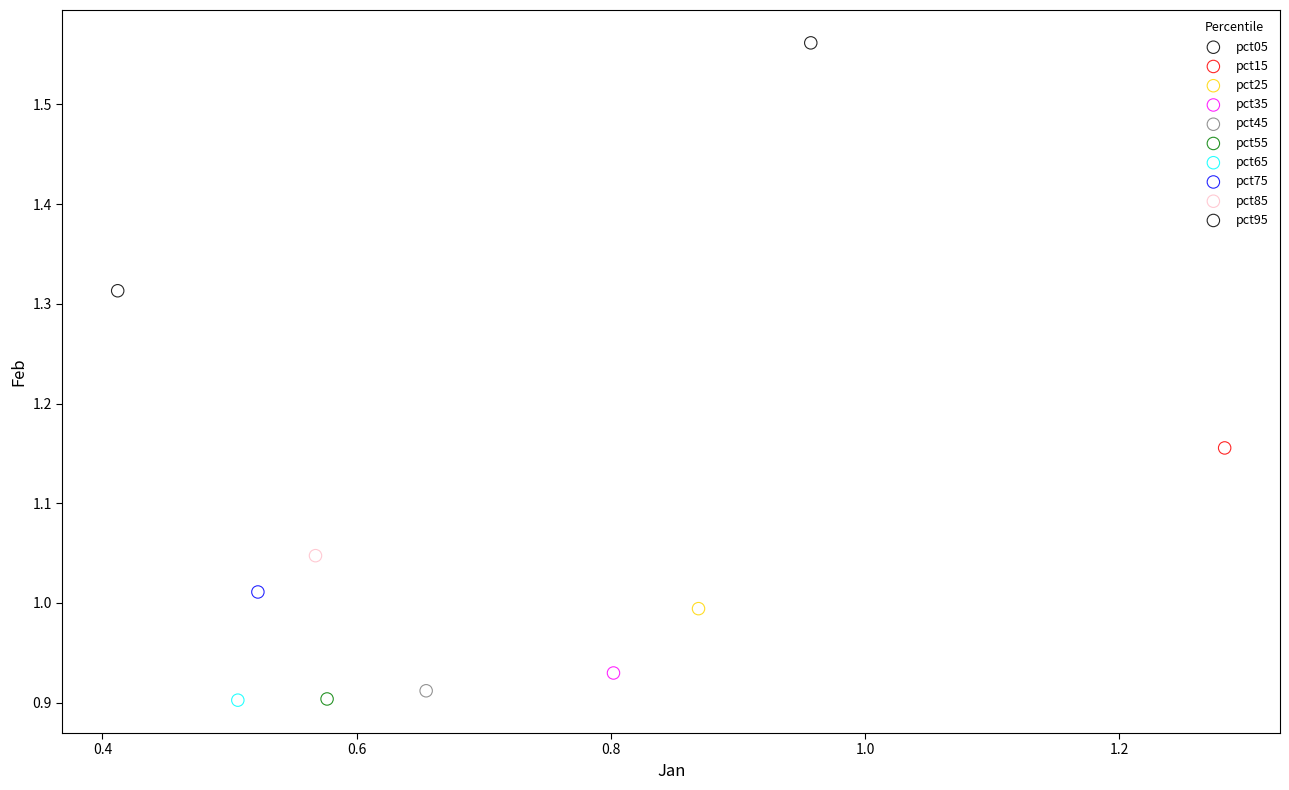

What are all the series names shown in the legend?

pct05, pct15, pct25, pct35, pct45, pct55, pct65, pct75, pct85, pct95